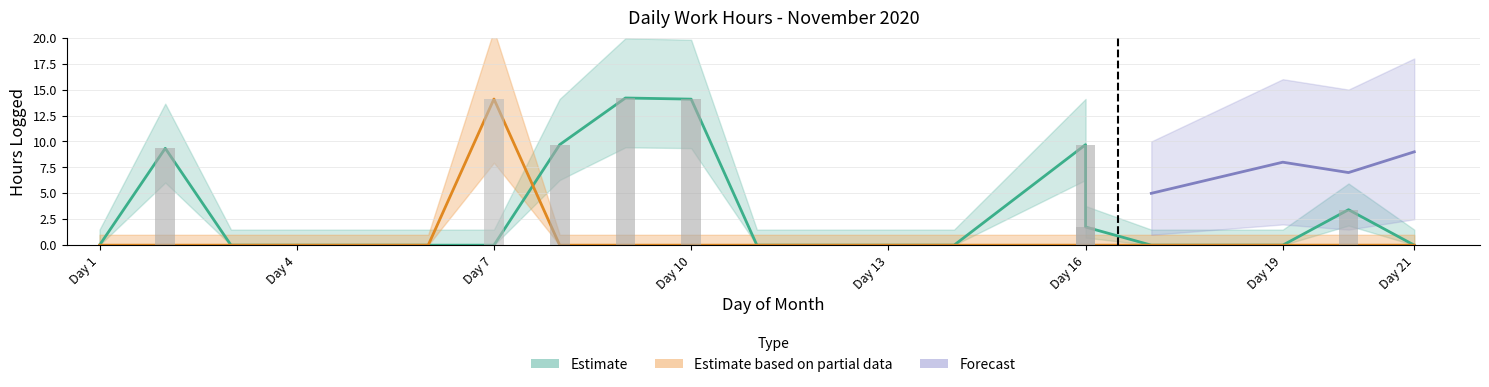

Which series has the widest spread of values?

Estimate